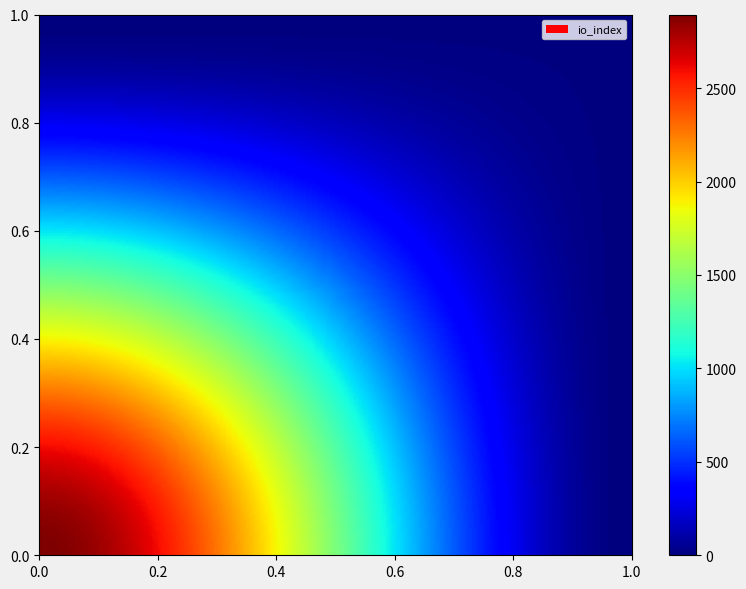

At how many categories does at least one series exceed 1263?

1